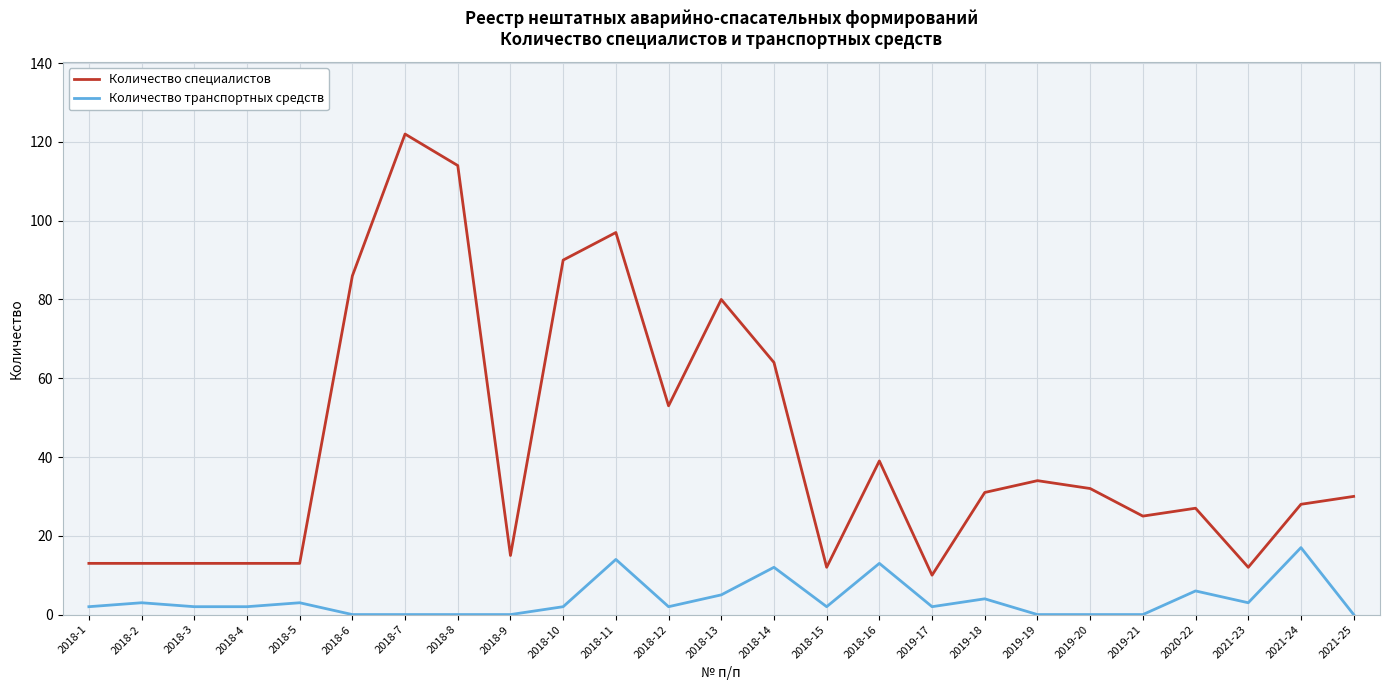

What is the difference between the Количество специалистов values at 2018-6 and 2018-9?

71